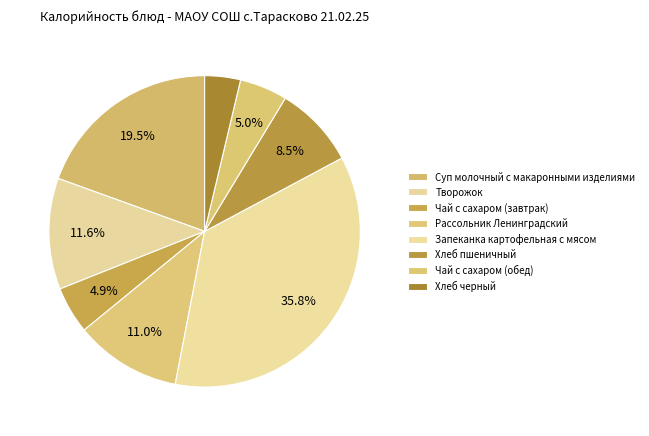

How many segments does this pie chart have?

8